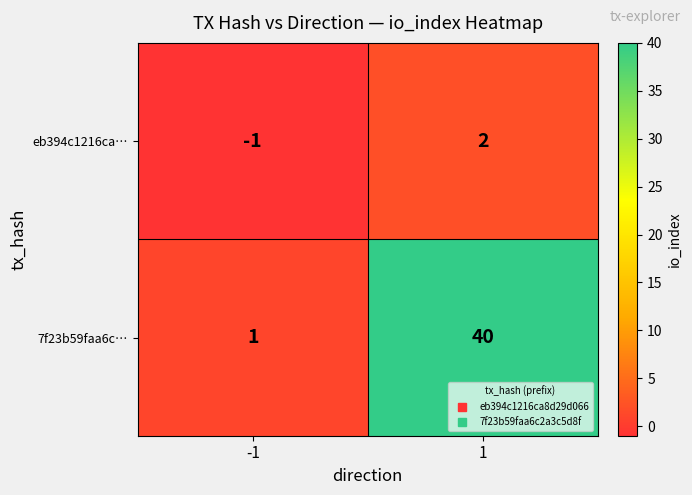

How many distinct data groups are displayed?

2